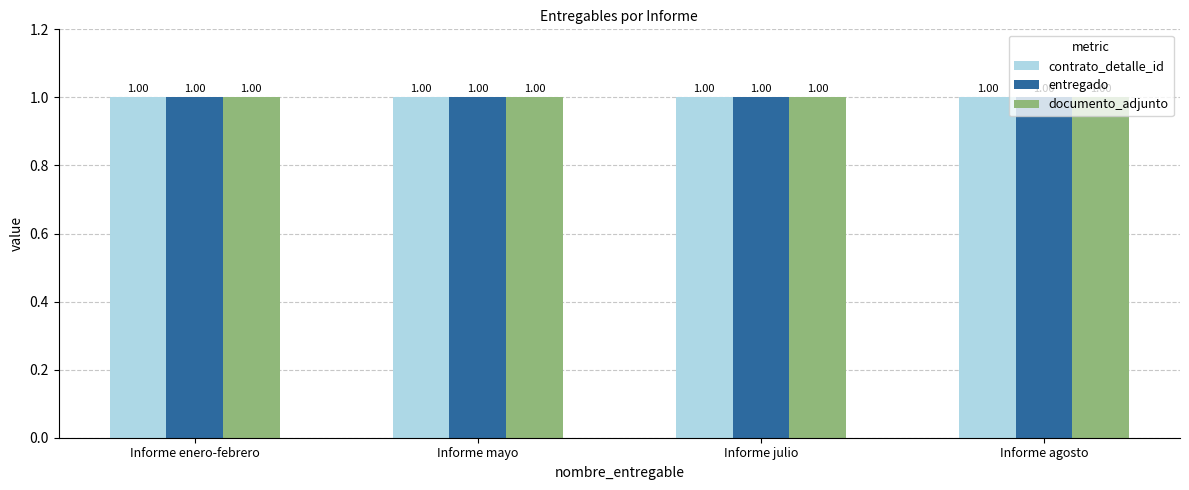

What is the label of the 1st bar from the right?

Informe agosto